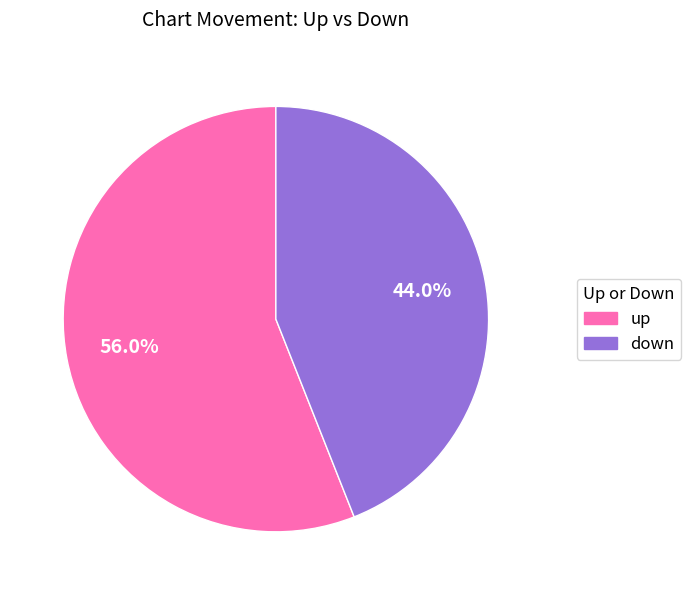

Which has a higher value, up or down?

up